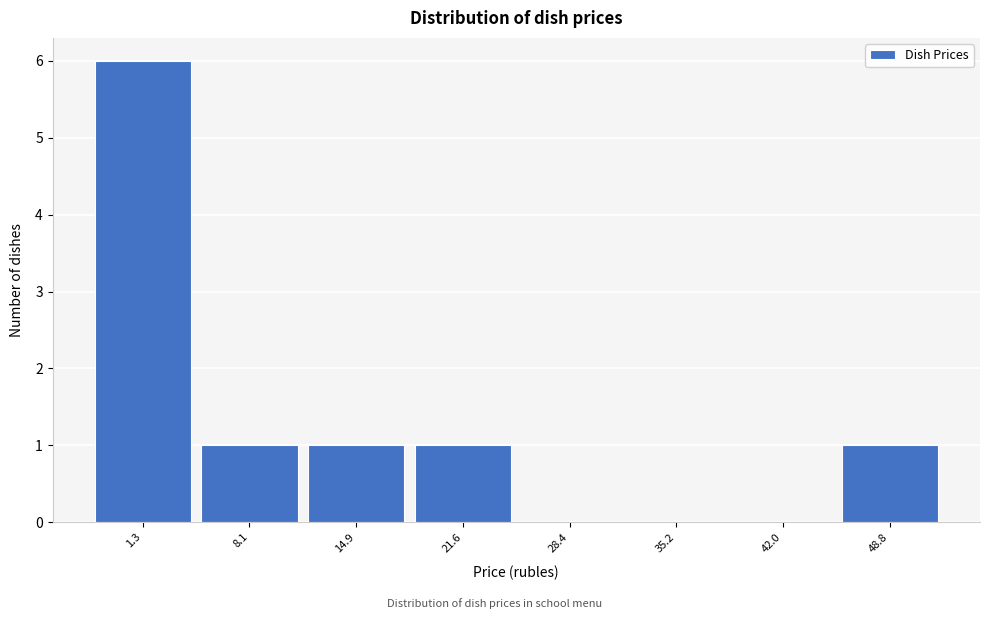

What is the maximum value shown in the chart?

6